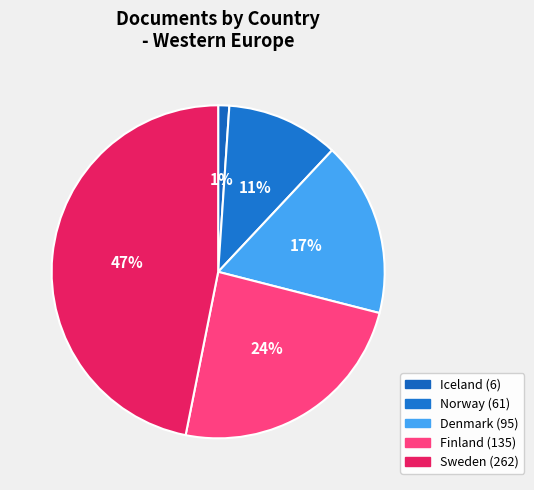

To the nearest percent, what percentage of the pie is Sweden?

47%